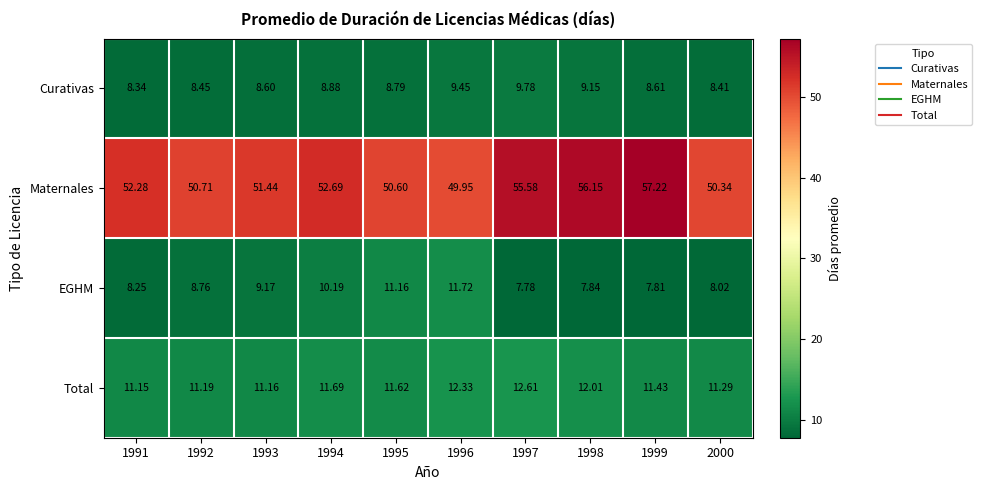

List the series in order of their peak value, highest first.

Maternales, Total, EGHM, Curativas